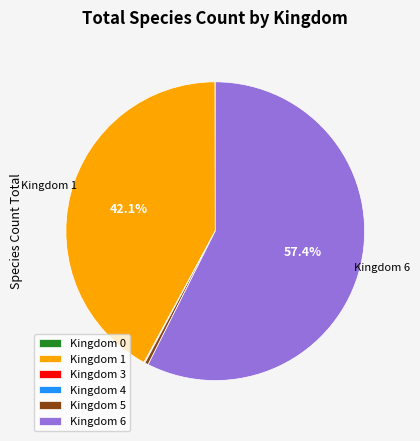

Combined, what portion of the pie is Kingdom 1 and Kingdom 6?

99.5%